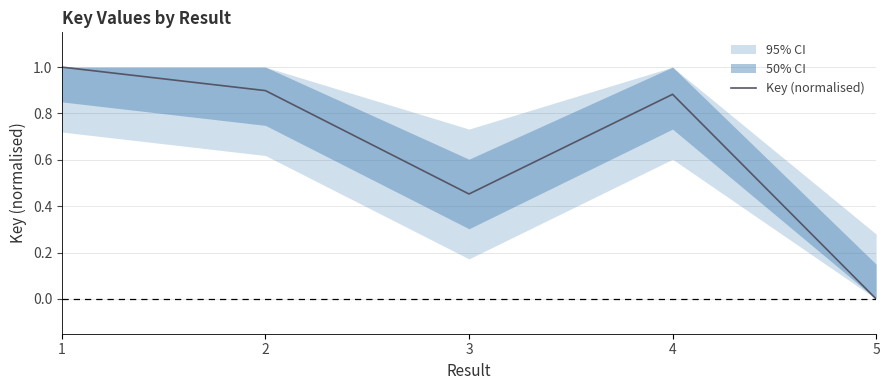

Rank the categories by value from lowest to highest.

5, 3, 4, 2, 1